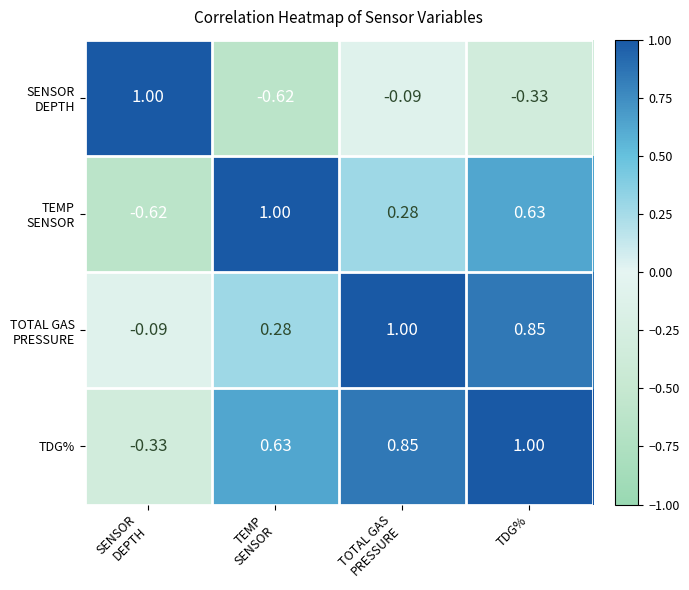

At how many categories does at least one series exceed 0?

4